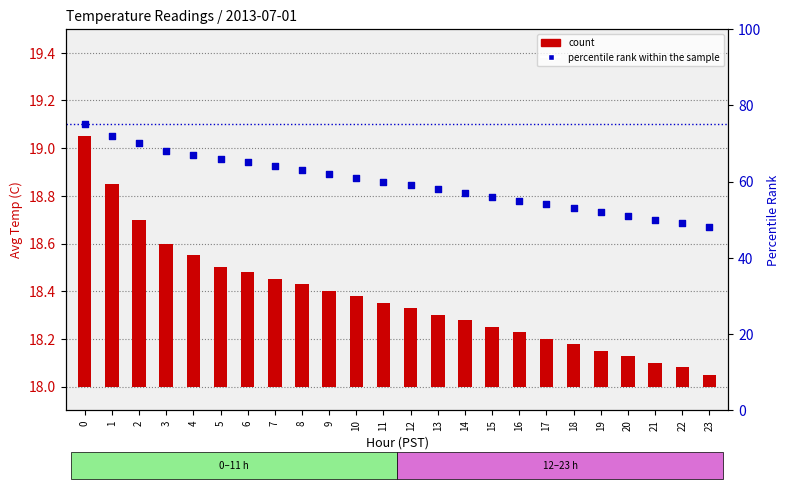

Which series has the largest total across all categories?

percentile rank within the sample